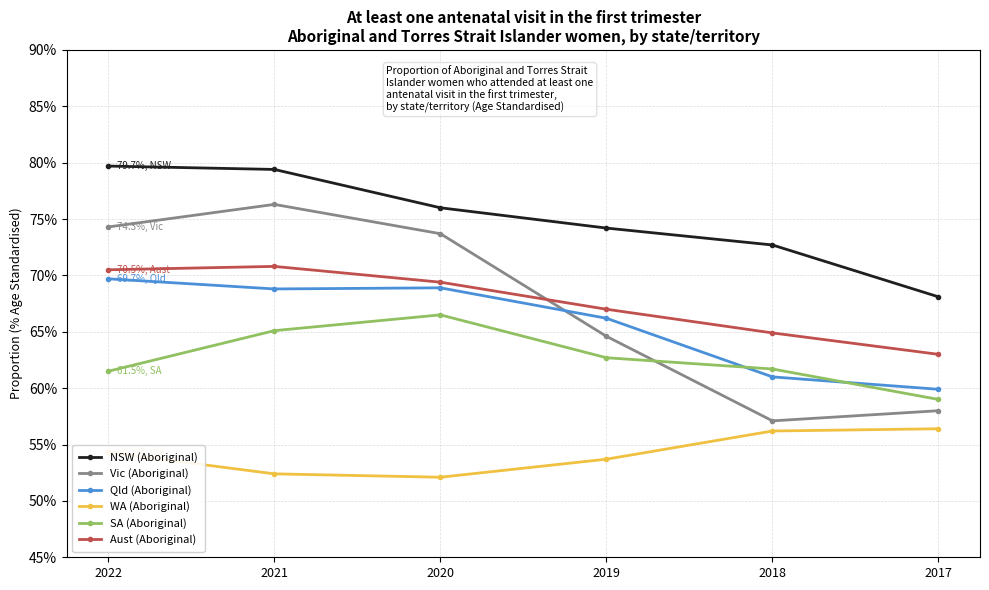

Where is Aust (Aboriginal) nearest to the value 66?

2019